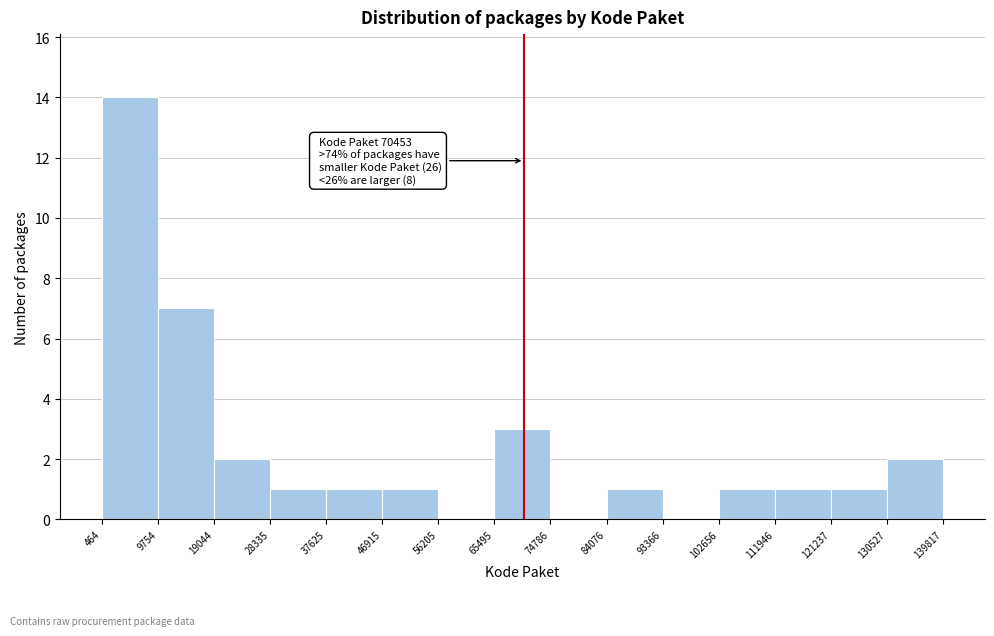

Which range on the x-axis has the tallest bar?

464 to 9754